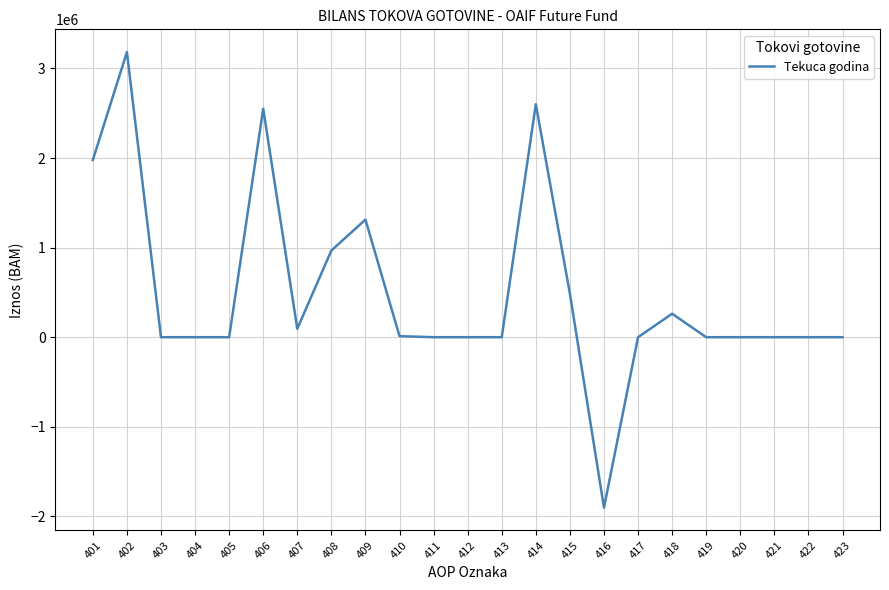

Where is the data nearest to the value 640057?

415